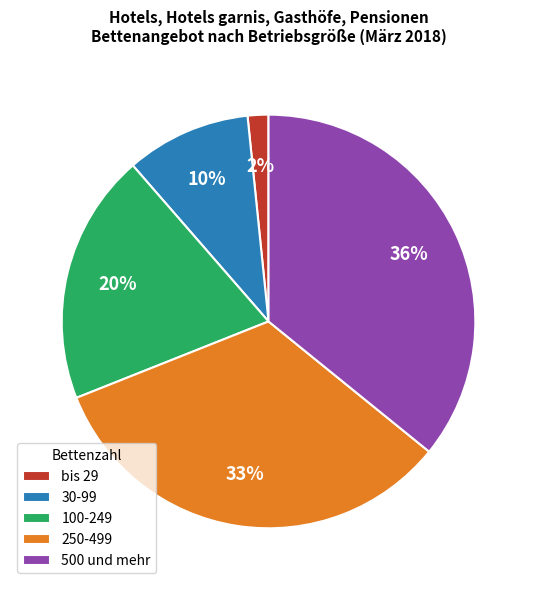

Do 100-249 and 30-99 together represent more than half of the pie?

No